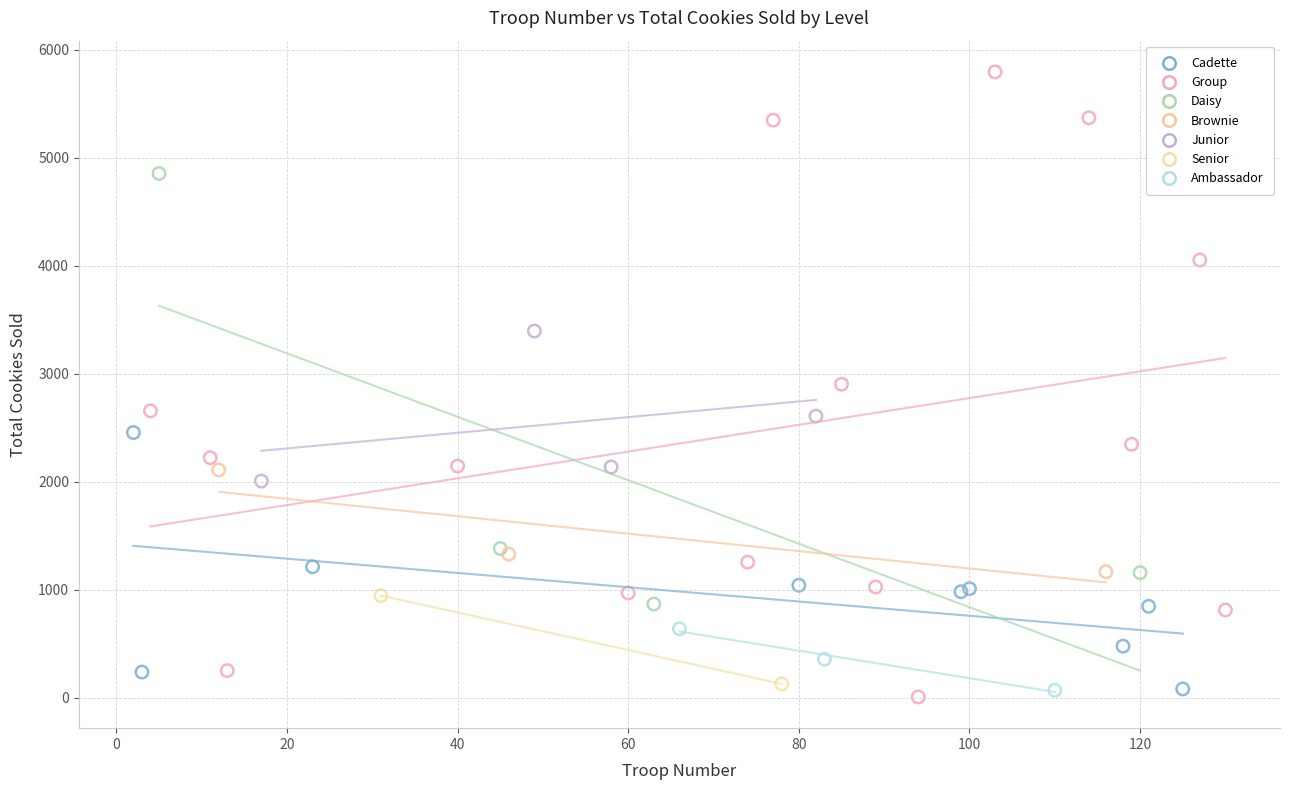

Which series contains the lowest Y value?

Group